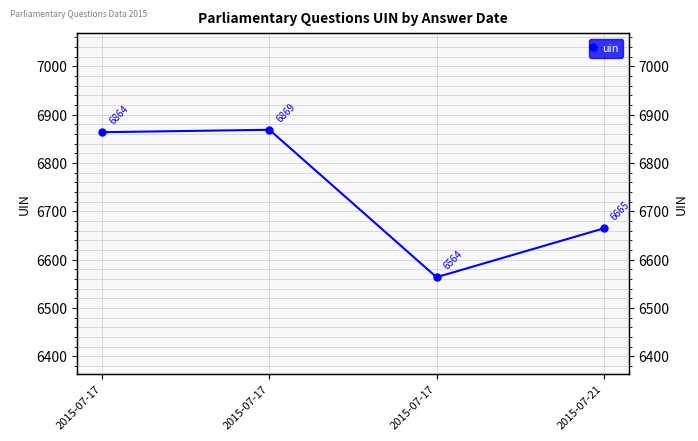

Does the chart display data point markers on the line(s)?

Yes